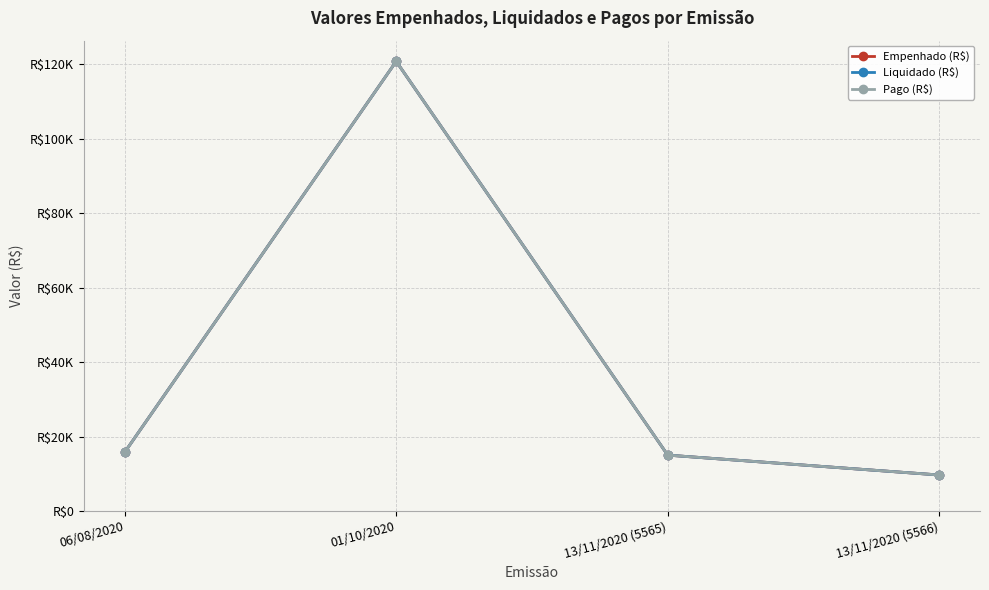

At which category does Pago (R$) reach its first local peak?

01/10/2020